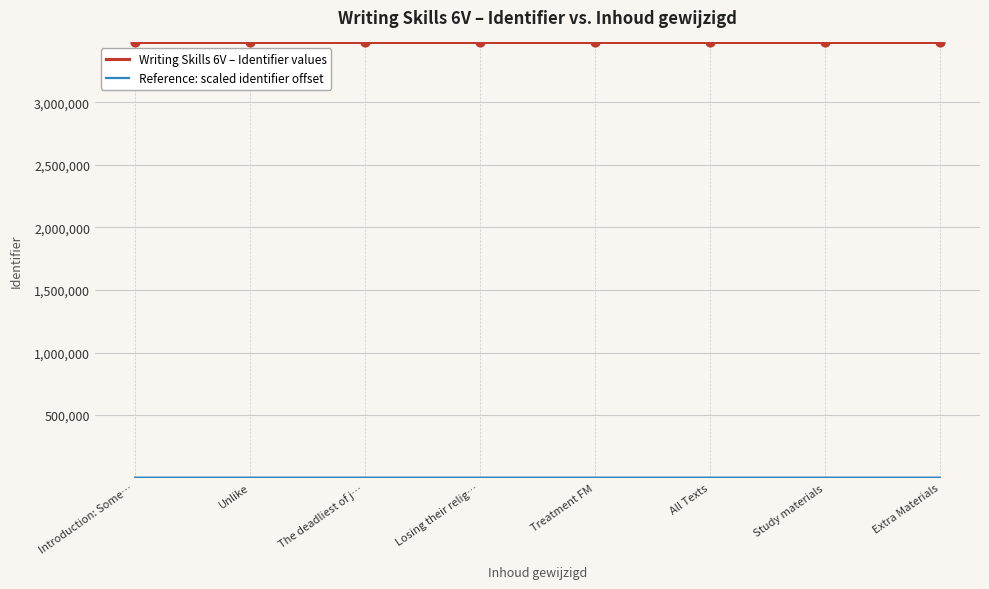

What is the maximum value shown in the chart?

3477687.0